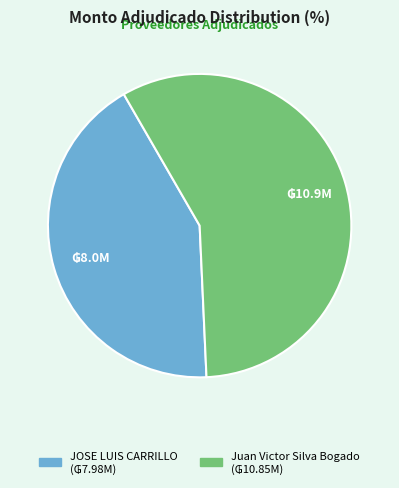

Which slice is the smallest?

JOSE LUIS CARRILLO